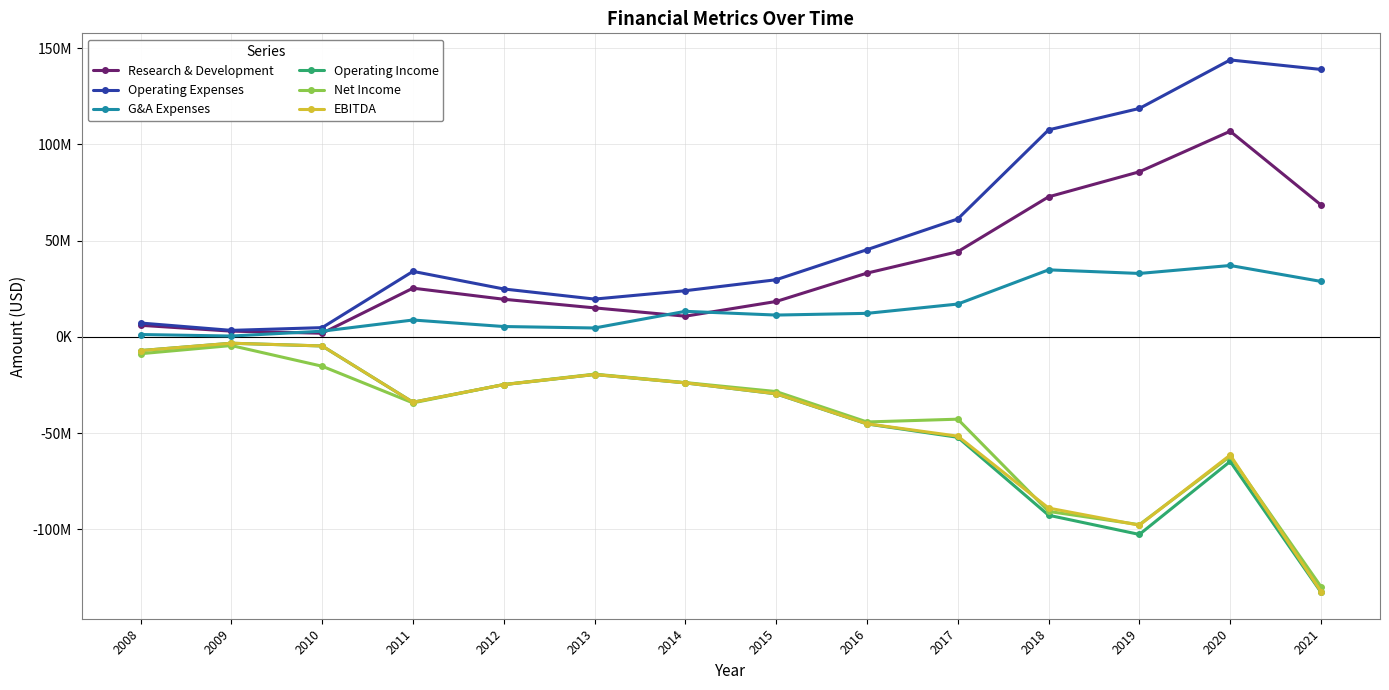

True or false: Operating Income and Operating Expenses intersect in this chart.

False